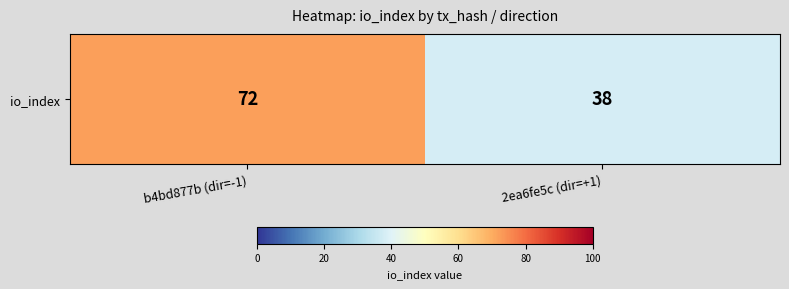

What is the average value?

55